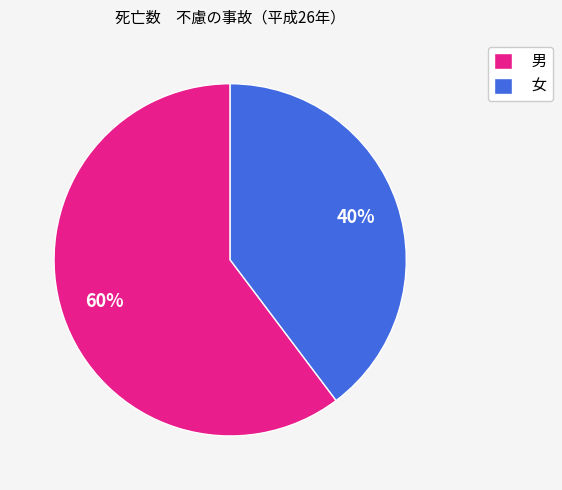

Approximately how many times larger is the value at 女 compared to 男?

0.7